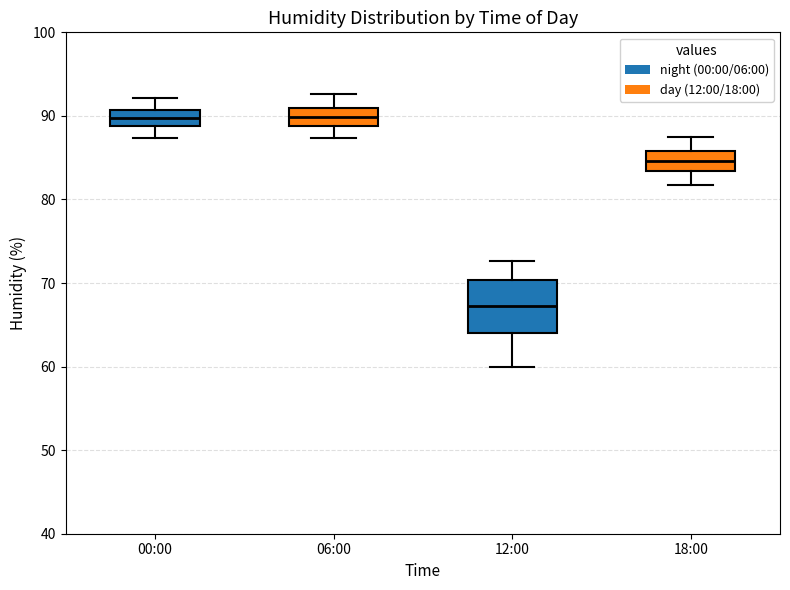

Reading left to right, read every box against the y-axis: the position of its median line, the range the box covers, and the ends of its whiskers. The values are not printed on the chart, so give them approximately, as read against the axis.

00:00: median 90, box 89 to 91, whiskers 87 to 92
06:00: median 90, box 89 to 91, whiskers 87 to 93
12:00: median 67, box 64 to 70, whiskers 60 to 73
18:00: median 85, box 83 to 86, whiskers 82 to 88